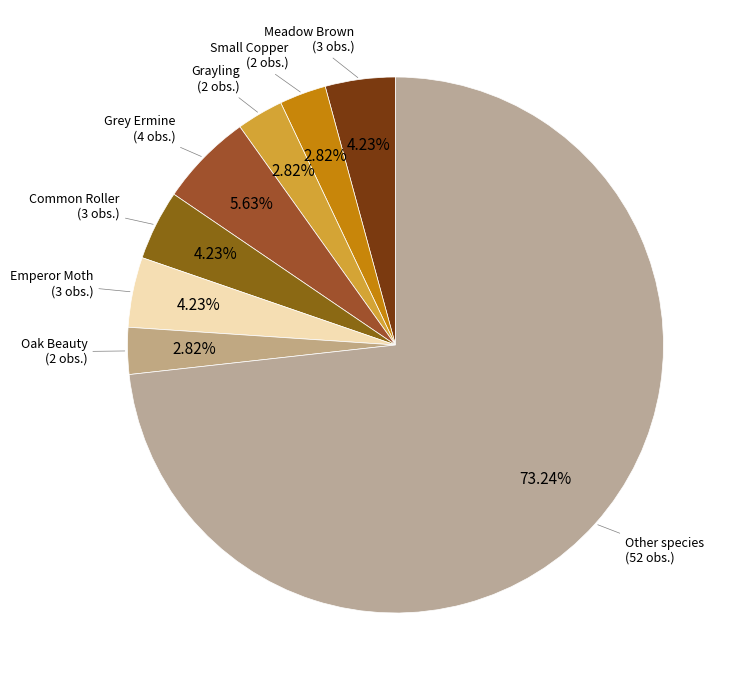

Which slice represents more than half of the pie?

Other species